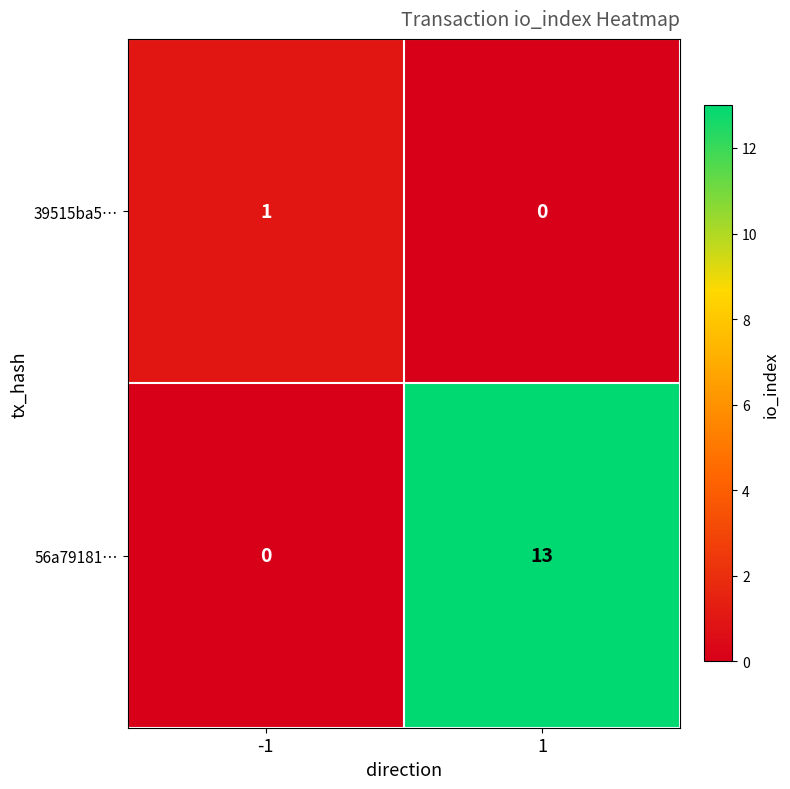

What is the greatest value displayed?

13